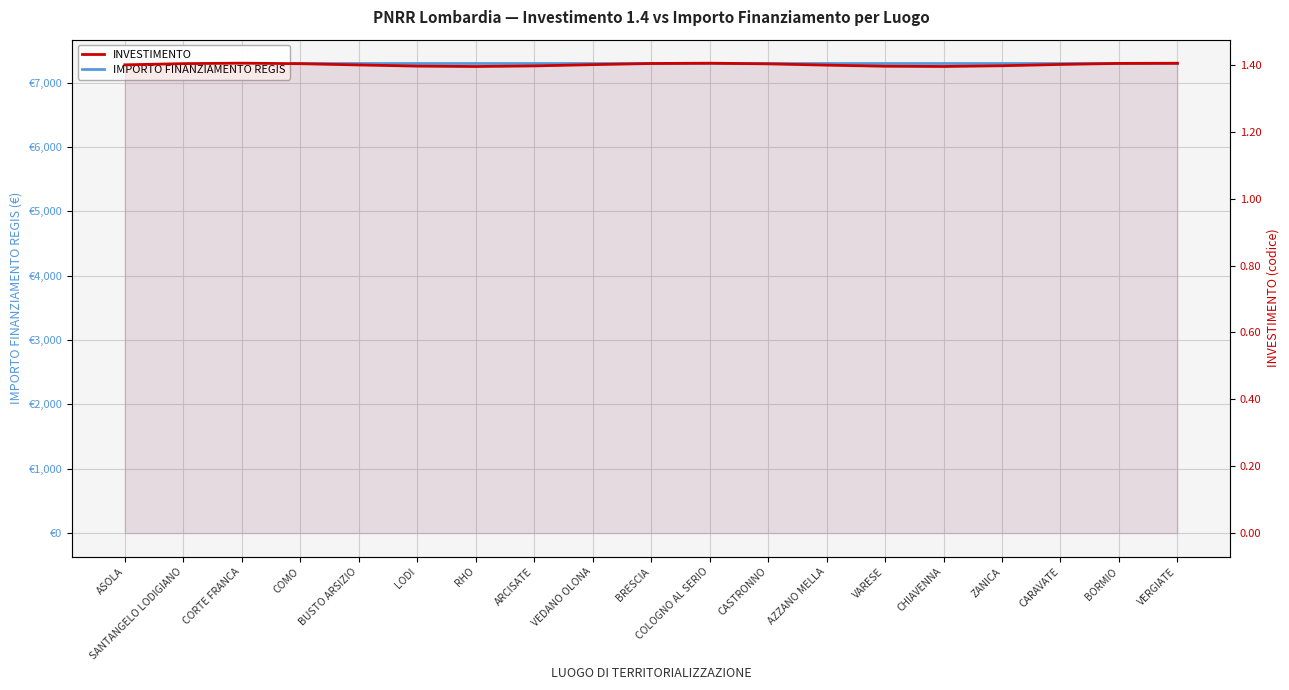

What position from the right is CARAVATE?

3